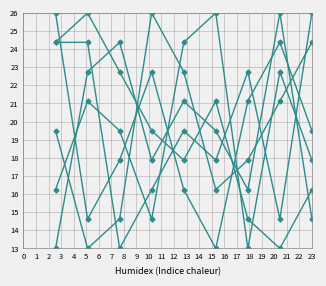

Count the number of categories in the chart.

9